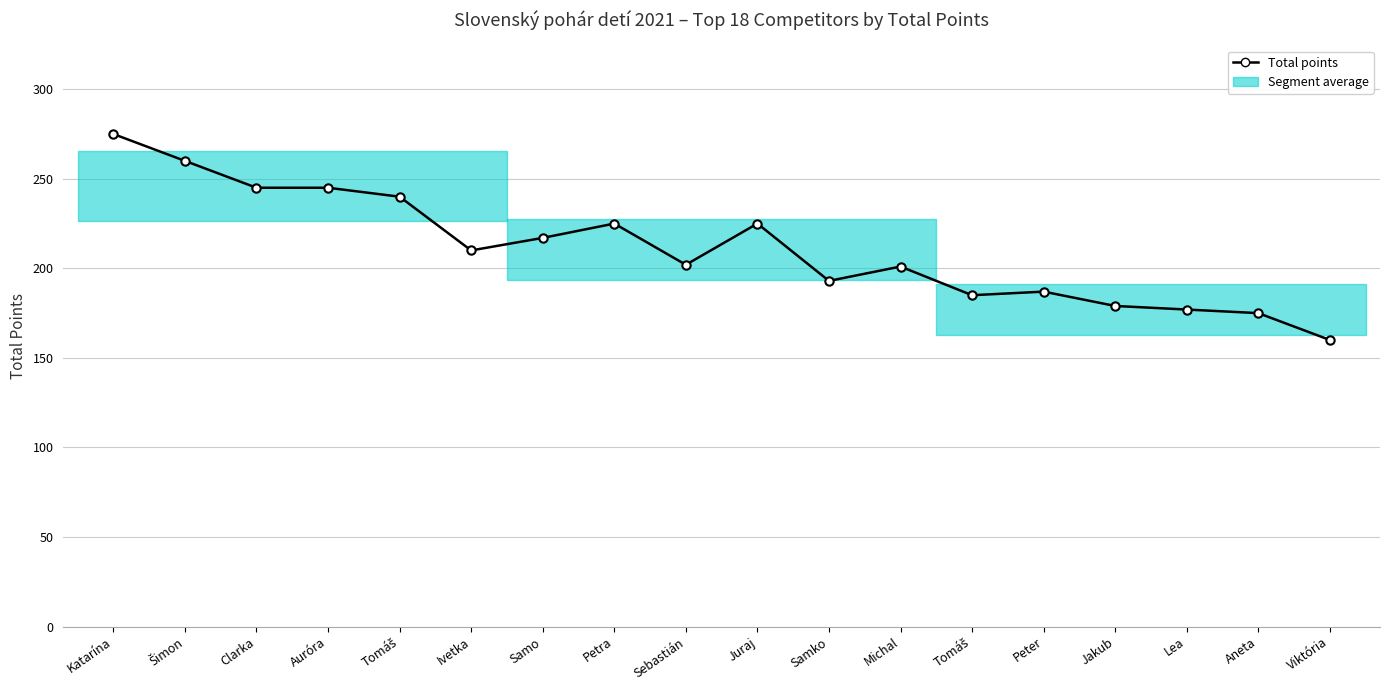

Is this an area chart (filled region under the line)?

Yes